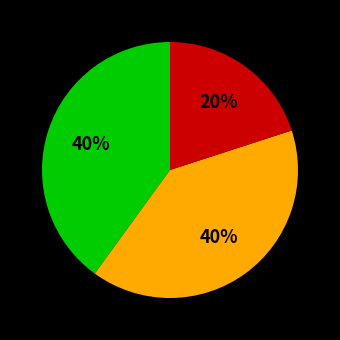

To the nearest percent, what is the average slice percentage?

33%